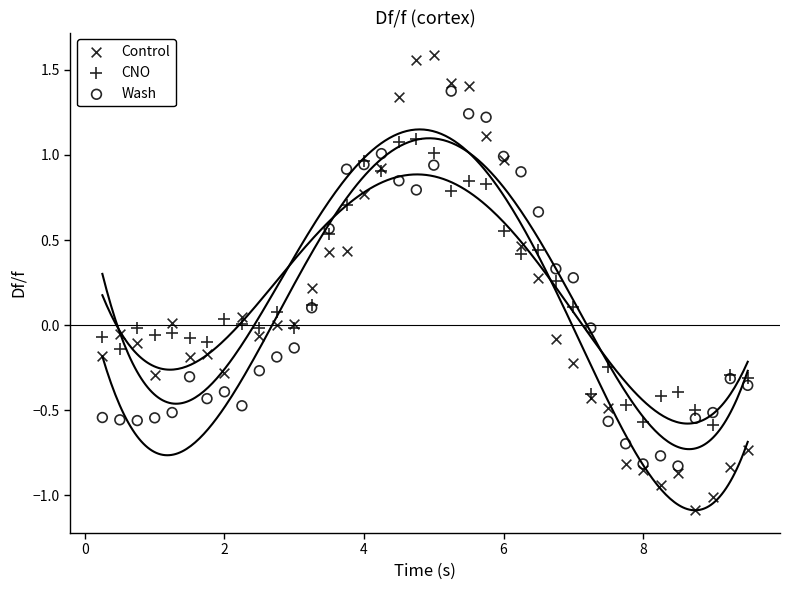

Which series has the largest Y range (max minus min)?

Control